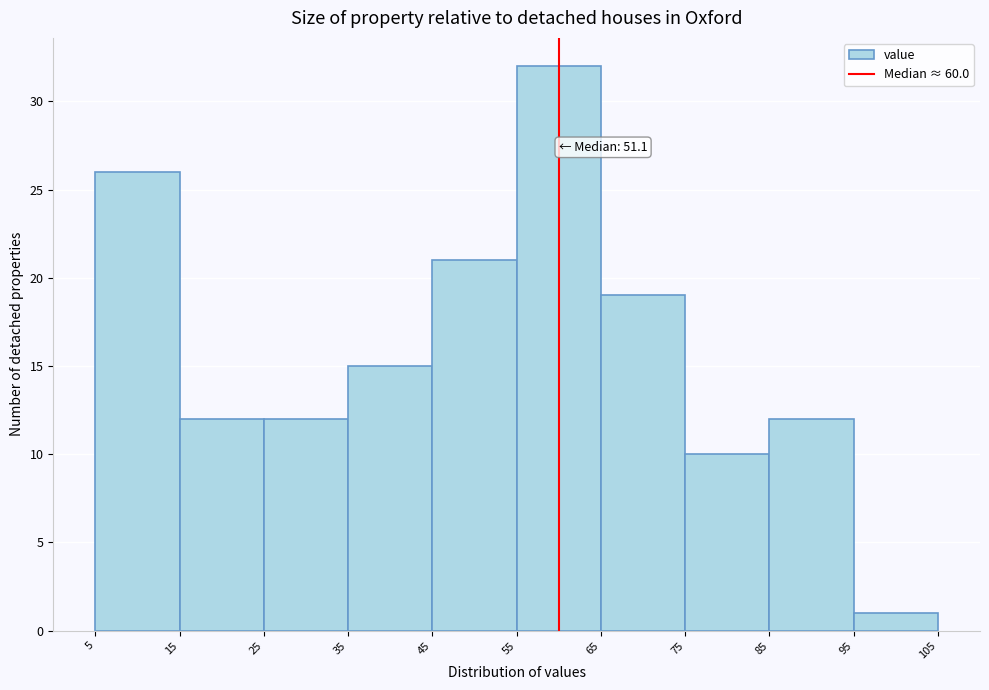

Over which range of the x-axis is the bar tallest?

55 to 65